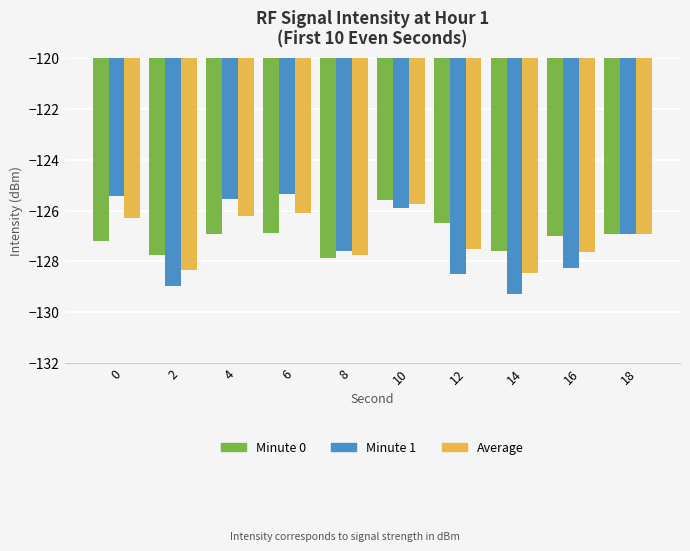

What is the lowest value of the Minute 1 series?

-129.3